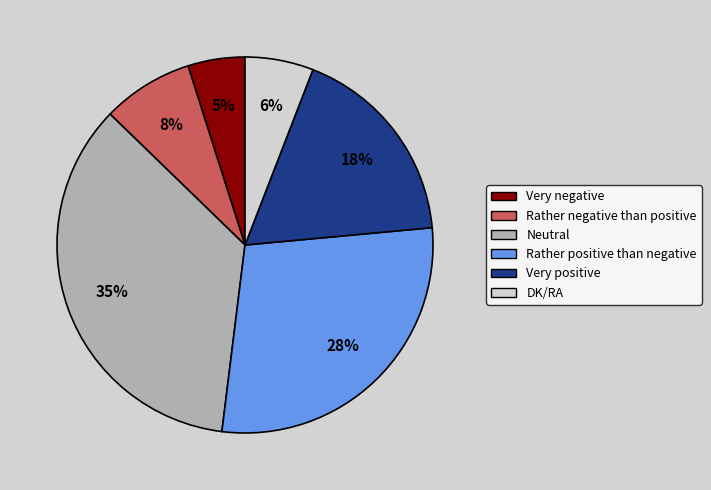

Is the sum of Very positive and Rather positive than negative greater than half?

No